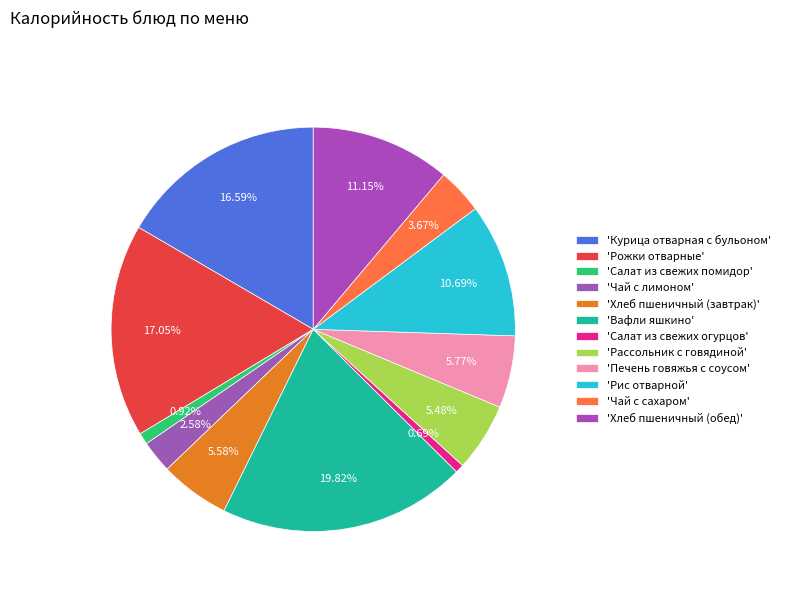

Count the number of slices in the pie.

12